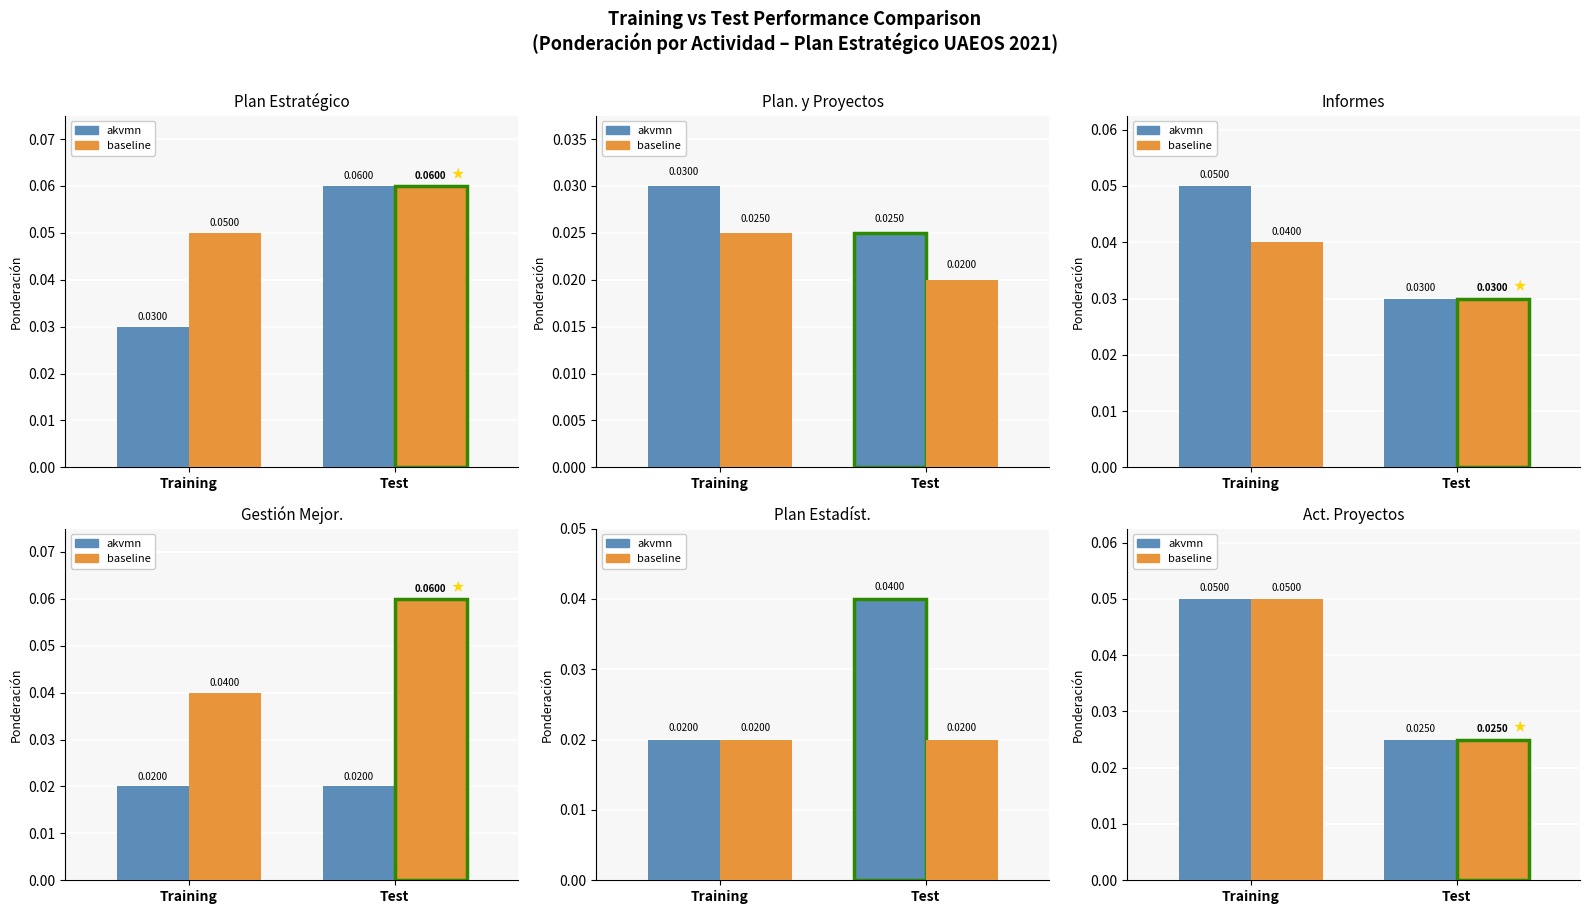

What is the total value across all series at Test?

0.1